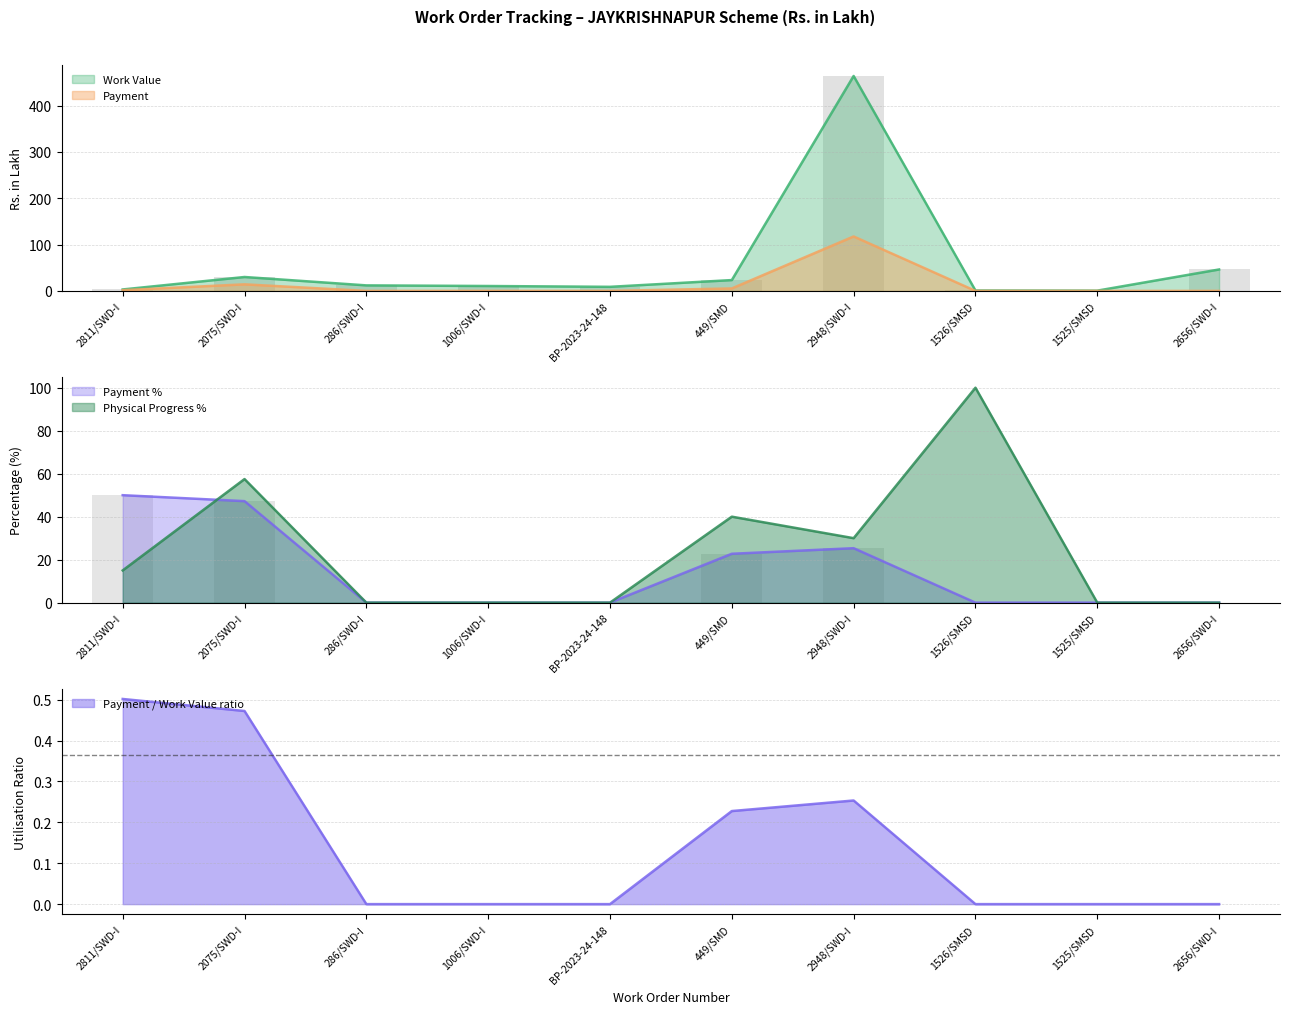

Is it true that Physical Progress % equals 55.1 at 1006/SWD-I?

False